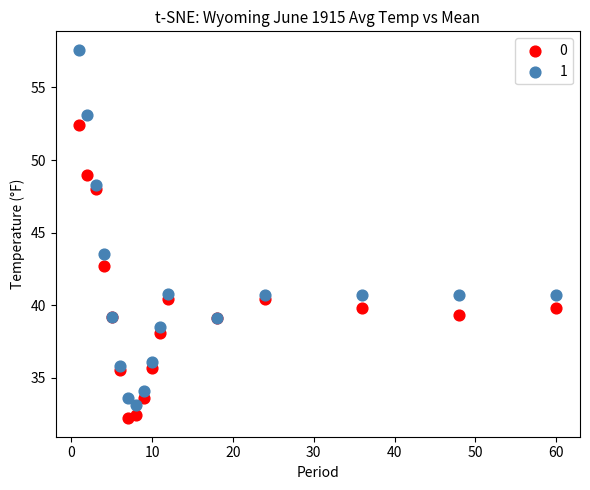

Which series has the widest spread of Y values?

1